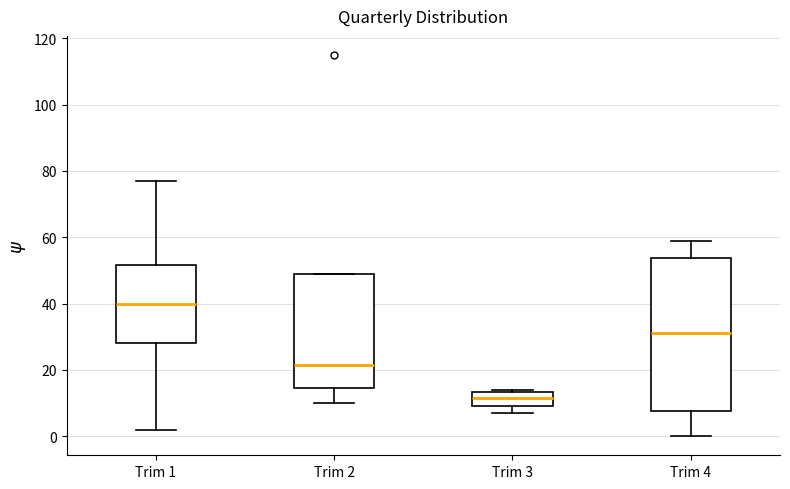

Which box has the lowest median line?

Trim 3